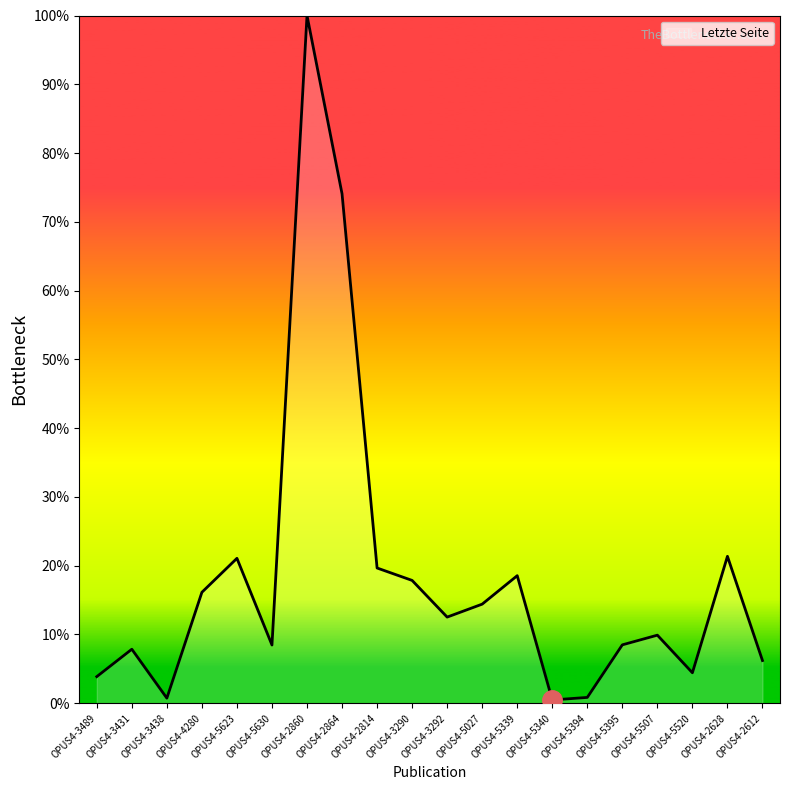

Read the value at OPUS4-2628.

21.4